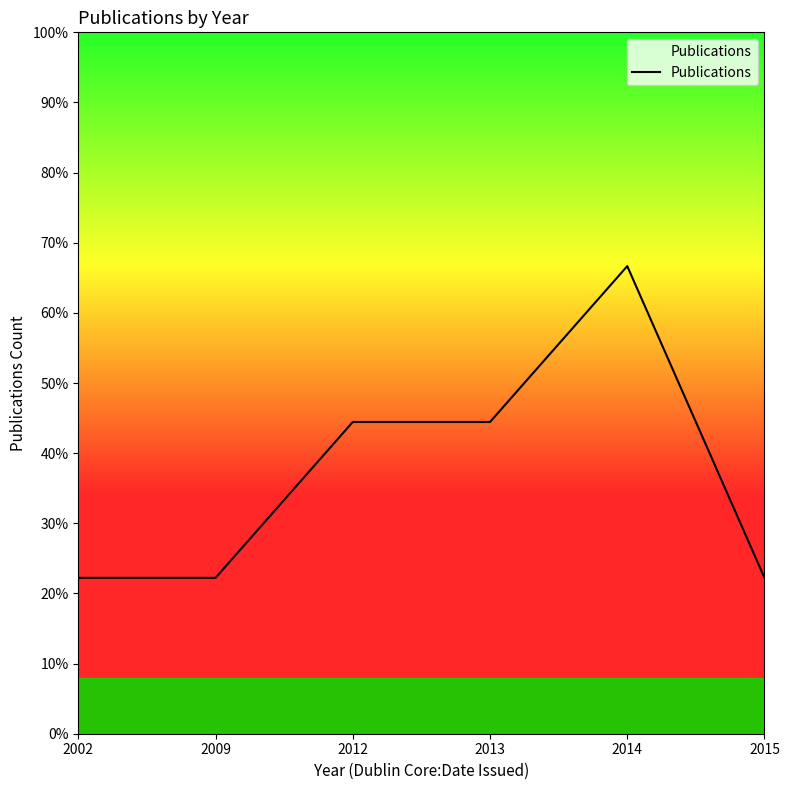

How many points are higher than both their immediate neighbors (excluding endpoints)?

1